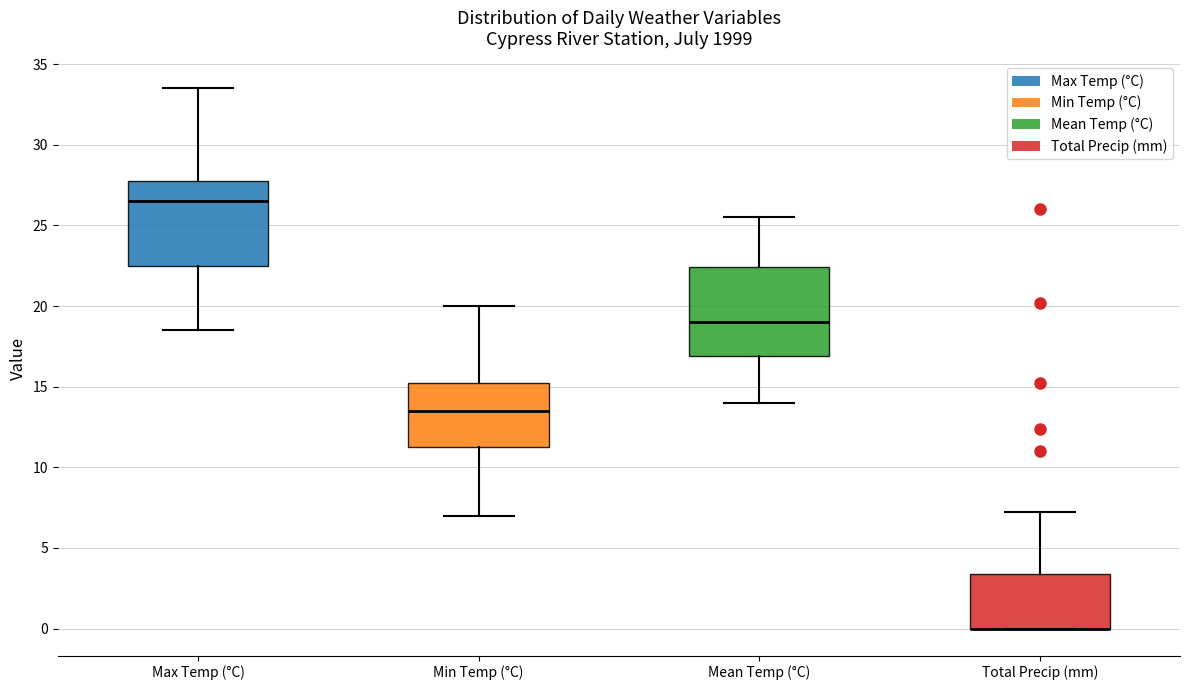

Reading left to right, read every box against the y-axis: the position of its median line, the range the box covers, and the ends of its whiskers. The values are not printed on the chart, so give them approximately, as read against the axis.

Max Temp (°C): median 26.5, box 22.5 to 28.0, whiskers 18.5 to 33.5
Min Temp (°C): median 13.5, box 11.5 to 15.5, whiskers 7.0 to 20.0
Mean Temp (°C): median 19.0, box 17.0 to 22.5, whiskers 14.0 to 25.5
Total Precip (mm): median 0.0 (drawn on the box's lower edge), box 0.0 to 3.5, whiskers 0.0 to 7.0